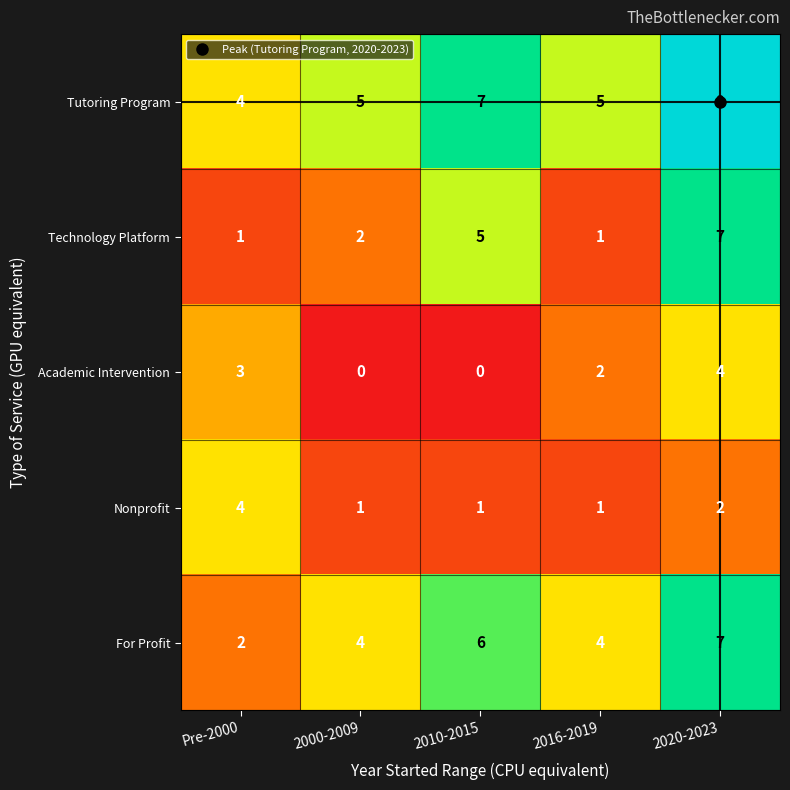

What is the total value across all series at 2016-2019?

13